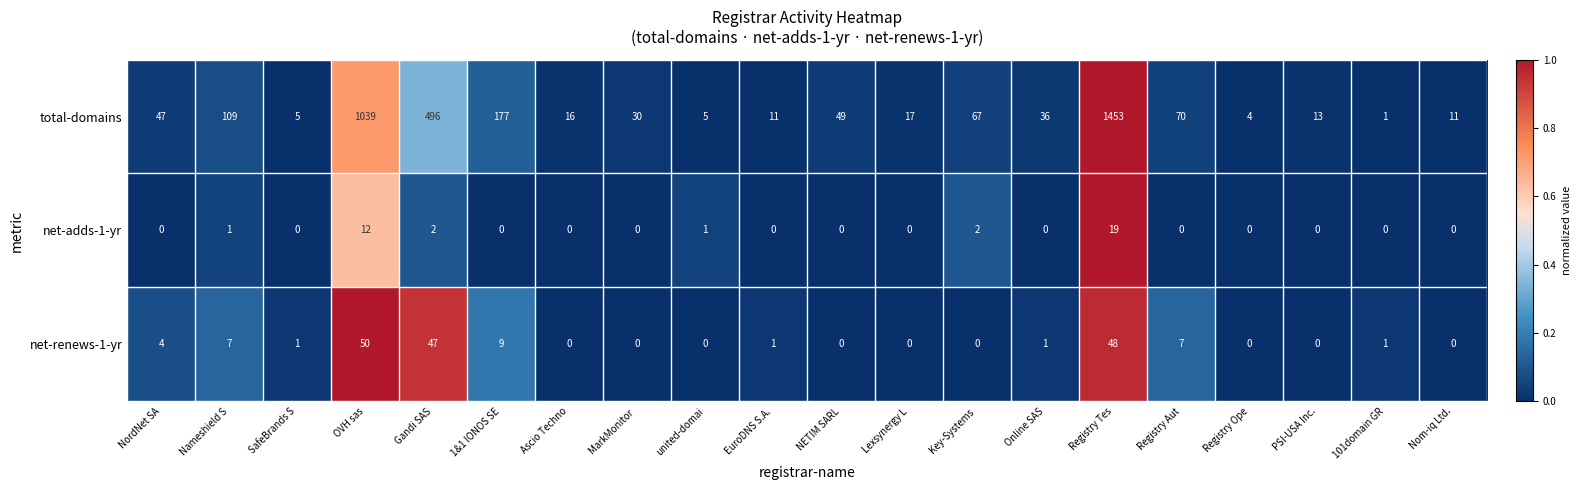

How many distinct data groups are displayed?

3